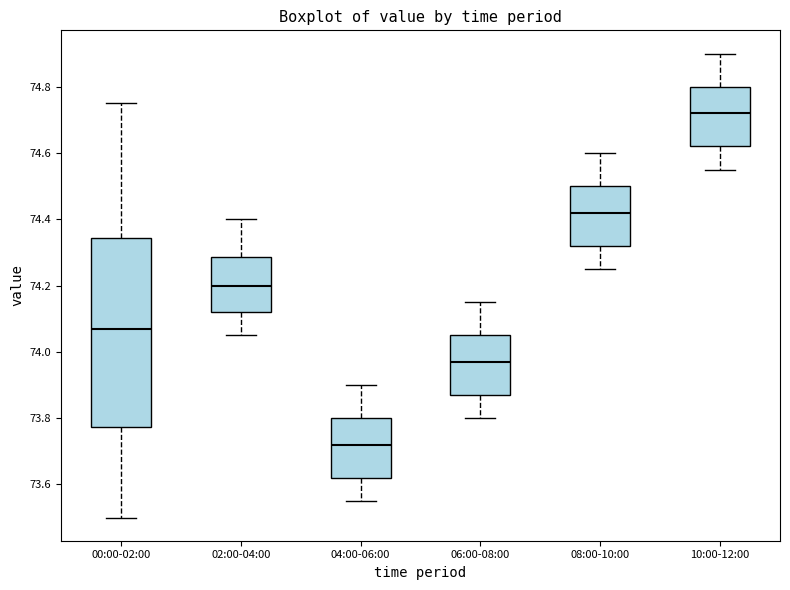

Reading left to right, read every box against the y-axis: the position of its median line, the range the box covers, and the ends of its whiskers. The values are not printed on the chart, so give them approximately, as read against the axis.

00:00-02:00: median 74.08, box 73.78 to 74.34, whiskers 73.50 to 74.76
02:00-04:00: median 74.20, box 74.12 to 74.28, whiskers 74.06 to 74.40
04:00-06:00: median 73.72, box 73.62 to 73.80, whiskers 73.56 to 73.90
06:00-08:00: median 73.98, box 73.88 to 74.06, whiskers 73.80 to 74.16
08:00-10:00: median 74.42, box 74.32 to 74.50, whiskers 74.26 to 74.60
10:00-12:00: median 74.72, box 74.62 to 74.80, whiskers 74.56 to 74.90